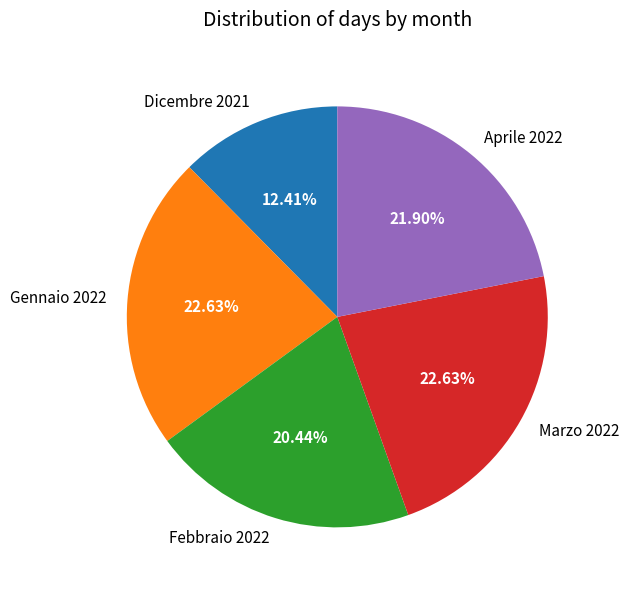

Is Marzo 2022 the majority of the pie?

No